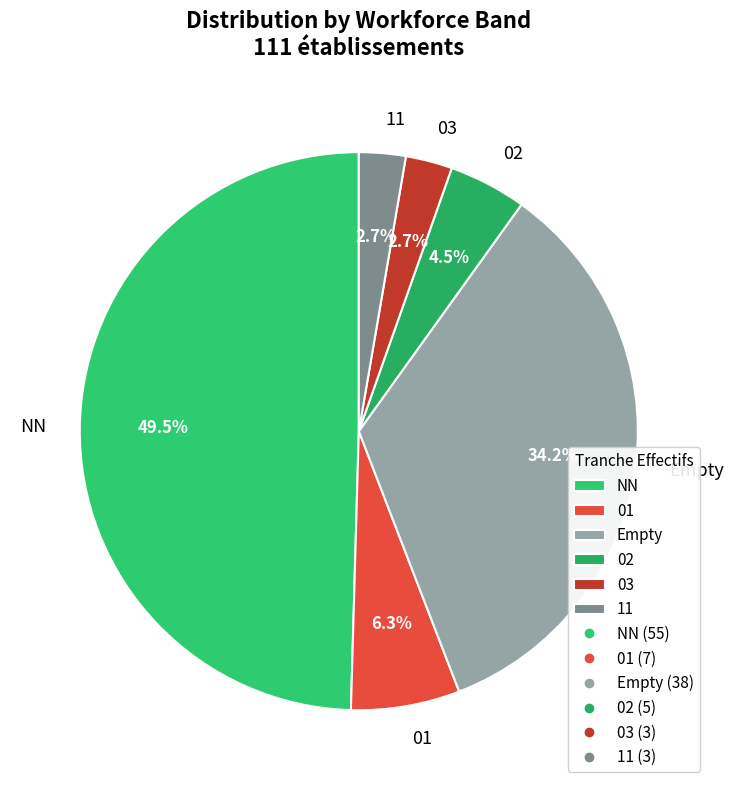

How many segments does this pie chart have?

6